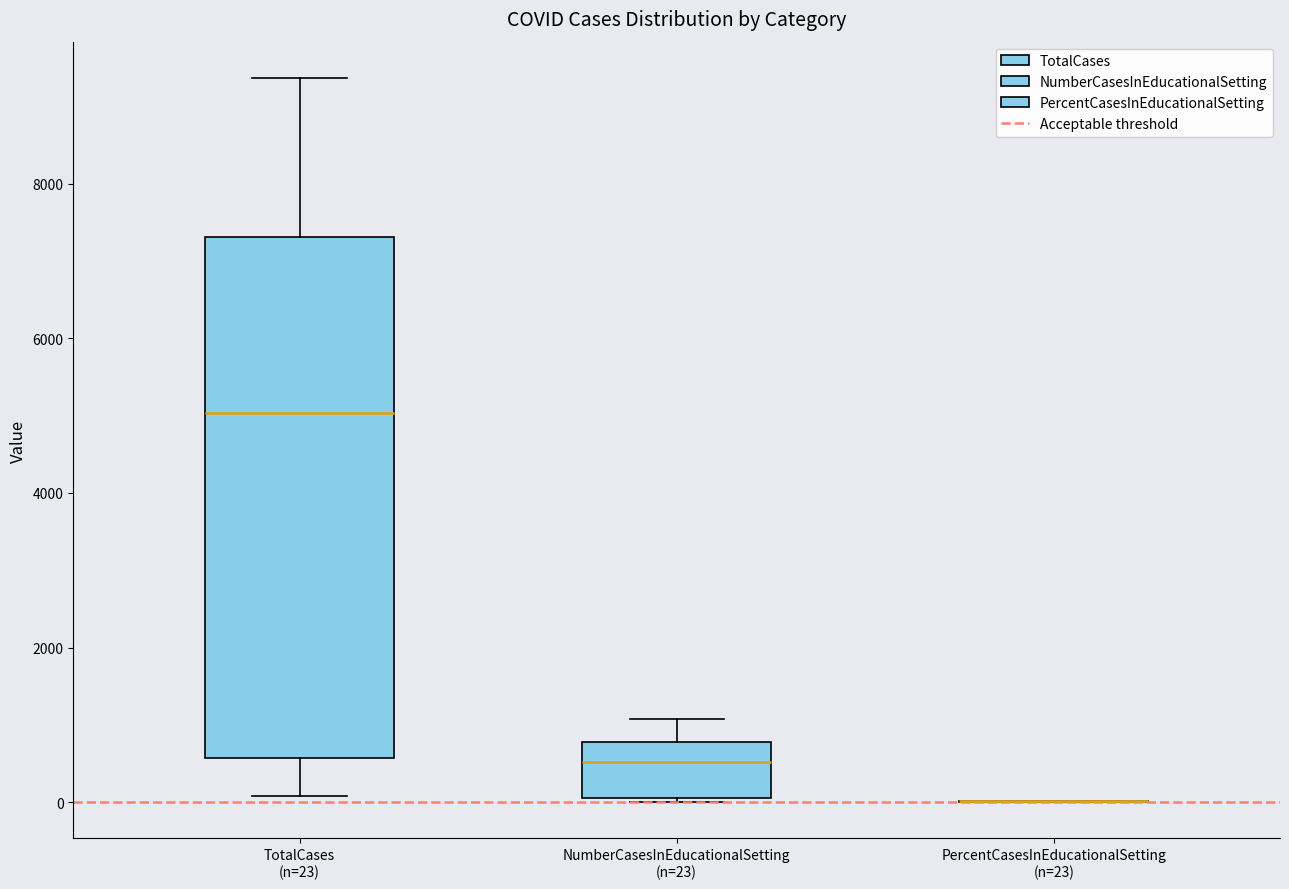

Reading left to right, read every box against the y-axis: the position of its median line, the range the box covers, and the ends of its whiskers. The values are not printed on the chart, so give them approximately, as read against the axis.

TotalCases (n=23): median 5000, box 600 to 7400, whiskers 0 to 9400
NumberCasesInEducationalSetting (n=23): median 600, box 0 to 800, whiskers 0 to 1000
PercentCasesInEducationalSetting (n=23): box collapsed to a line at 0, whiskers 0 to 0